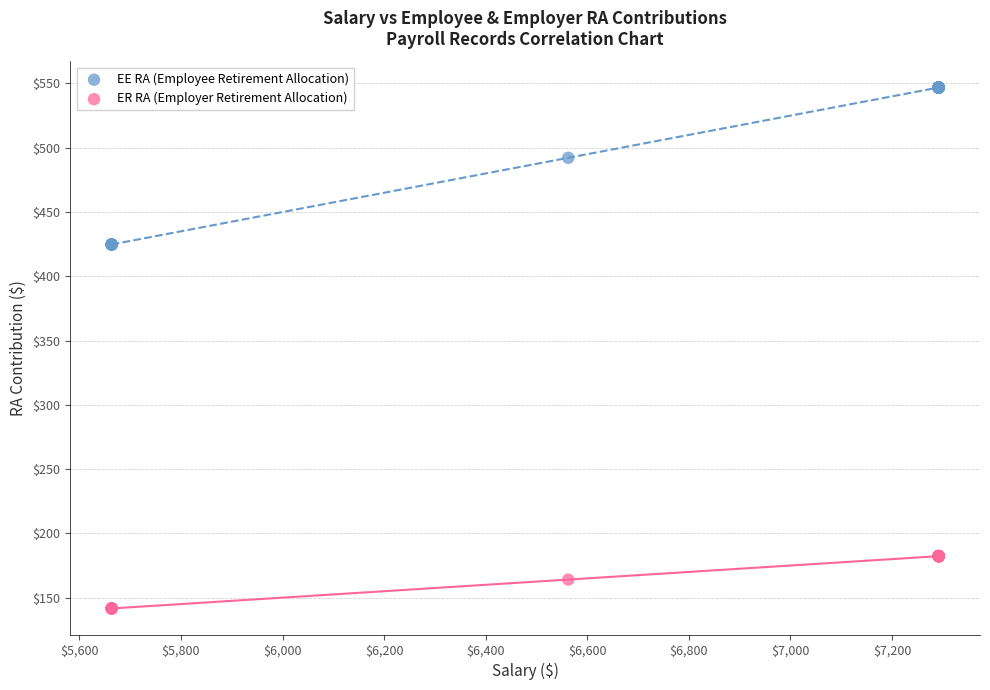

Which series has the largest Y range (max minus min)?

EE RA (Employee Retirement Allocation)